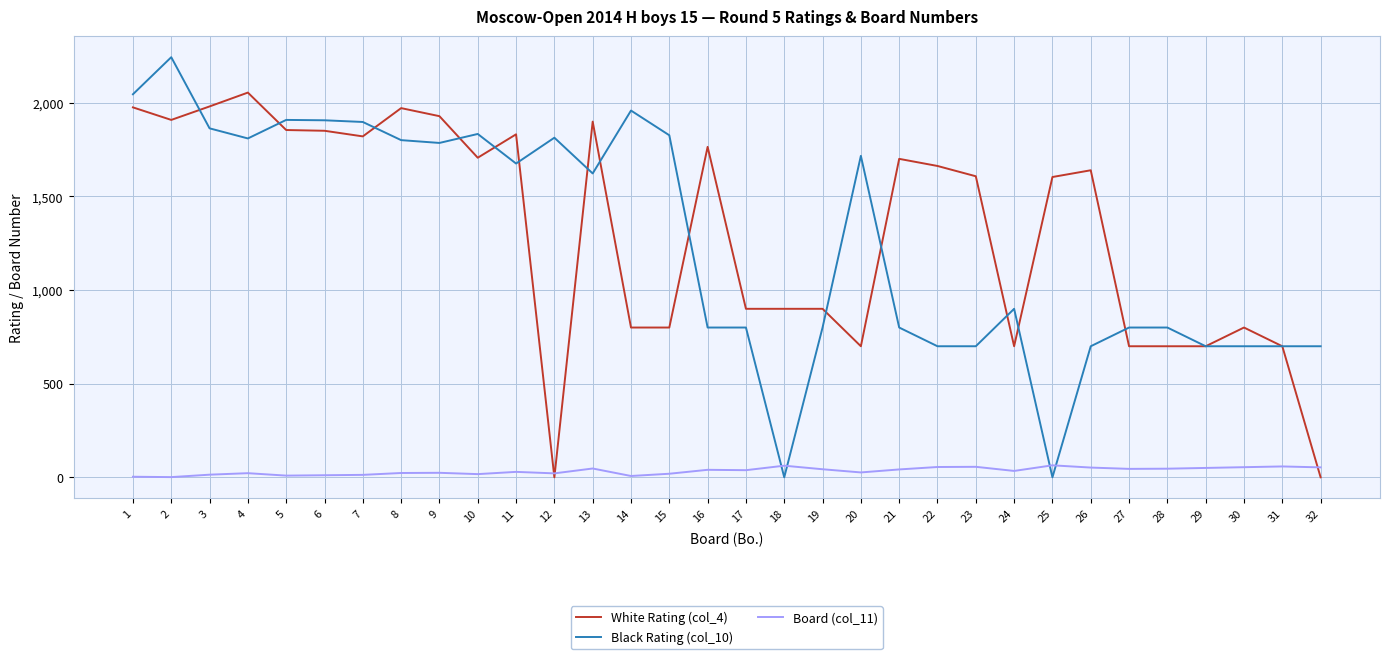

Rank the series by their maximum value, from highest to lowest.

Black Rating (col_10), White Rating (col_4), Board (col_11)